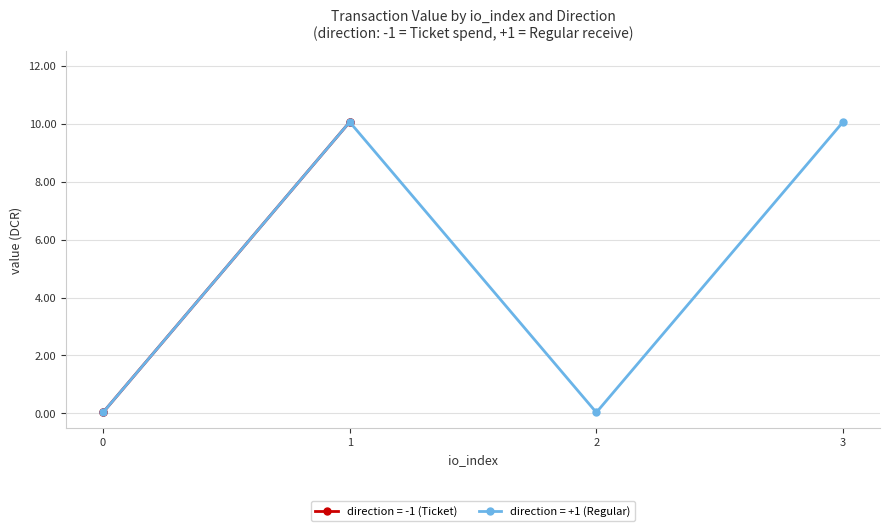

How many data points in io_index are above 1?

2